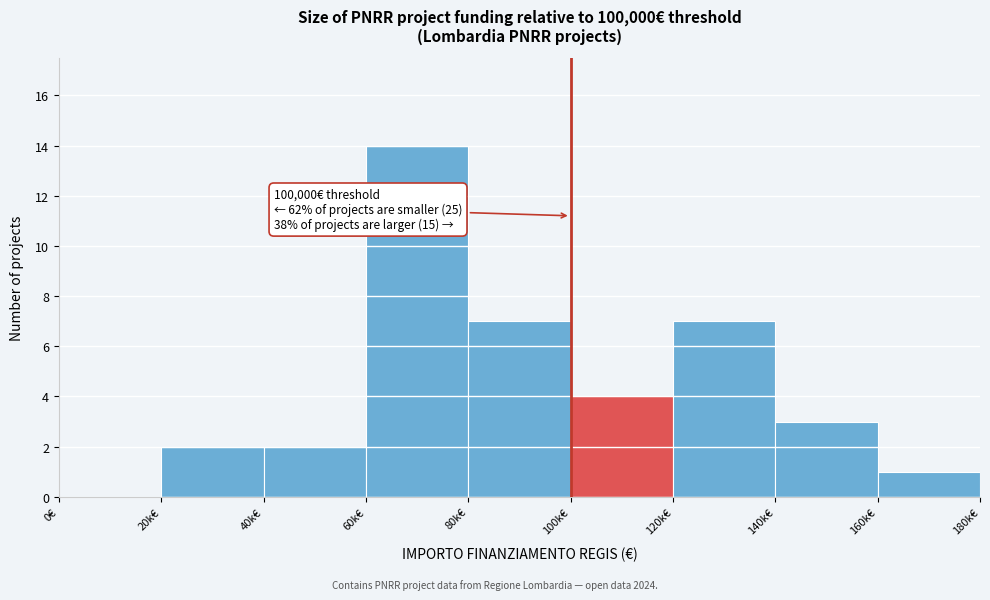

Reading left to right, transcribe all the data shown in this chart.

0€=0	20k€=2	40k€=2	60k€=14	80k€=7	100k€=4	120k€=7	140k€=3	160k€=1